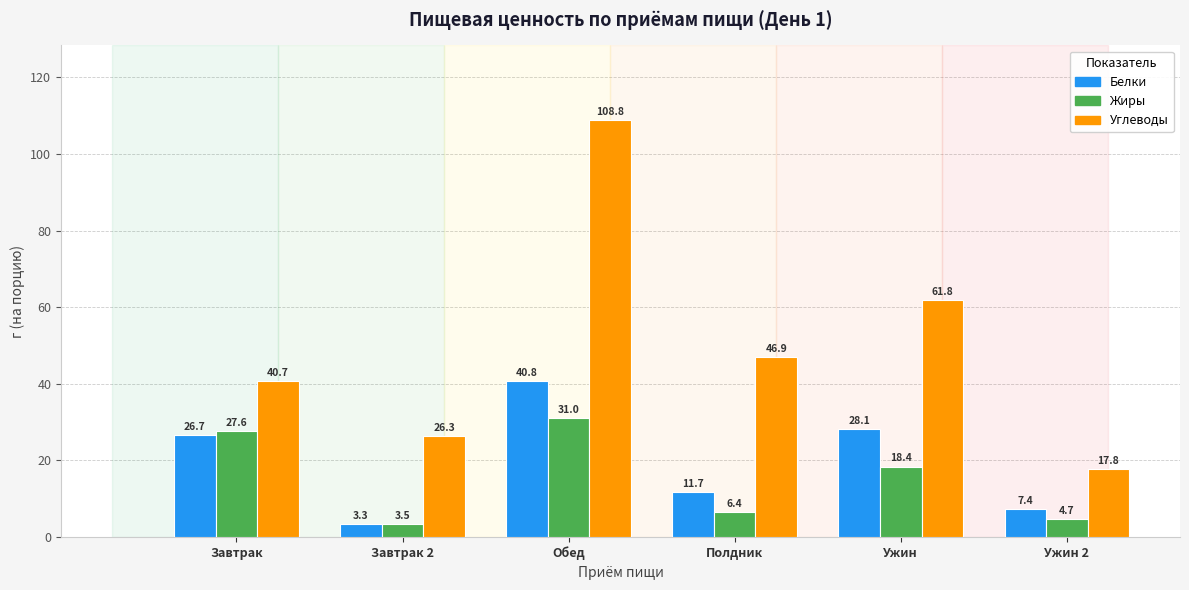

What position from the right is Завтрак 2?

5